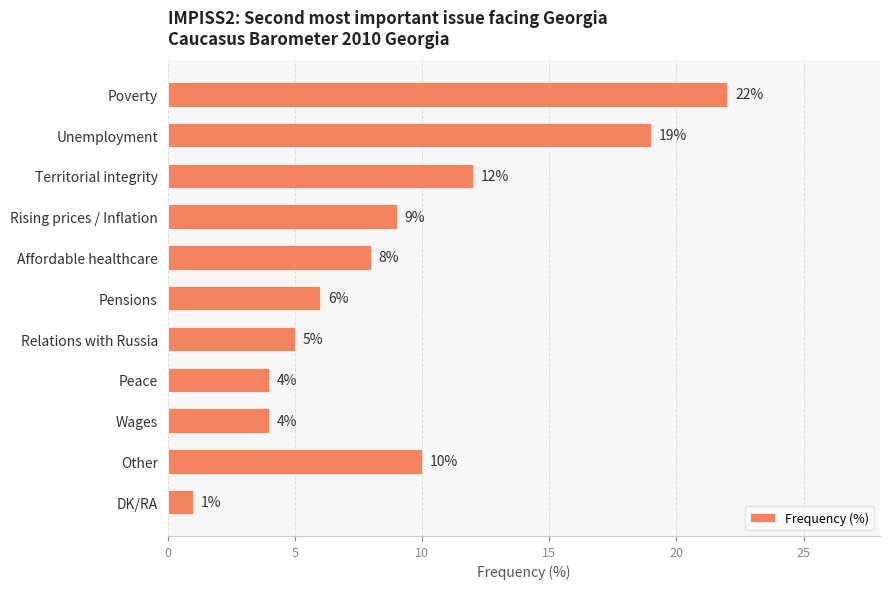

Which has a higher value, Unemployment or Peace?

Unemployment